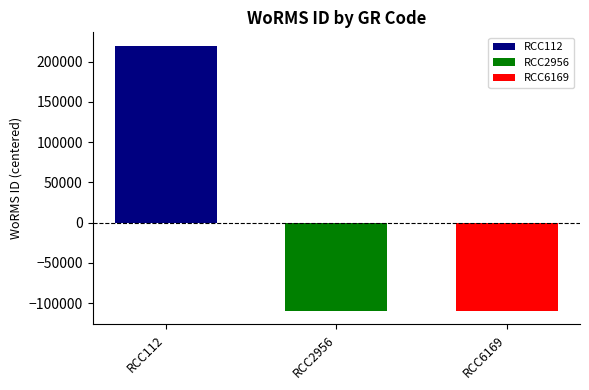

The value of RCC2956 at RCC2956 is -109971. True or false?

True